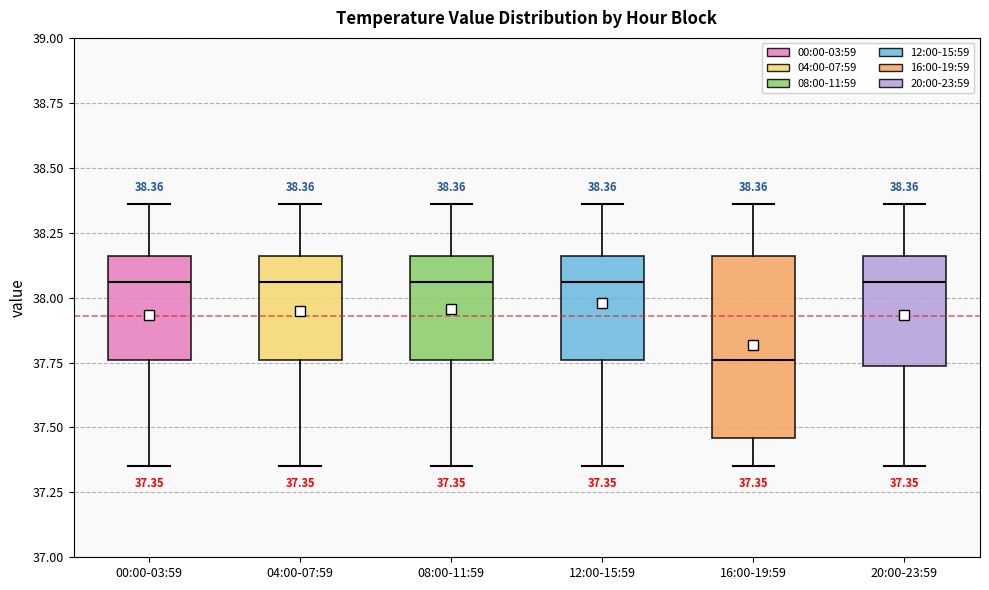

Which box is the tallest, from its lower edge to its upper edge?

16:00-19:59